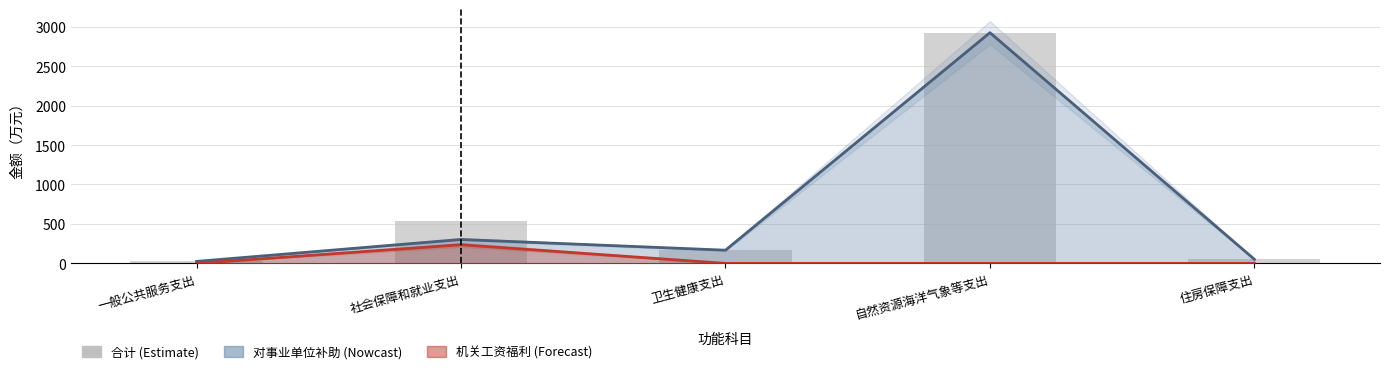

What is the value of the 2nd bar from the left?

539.2